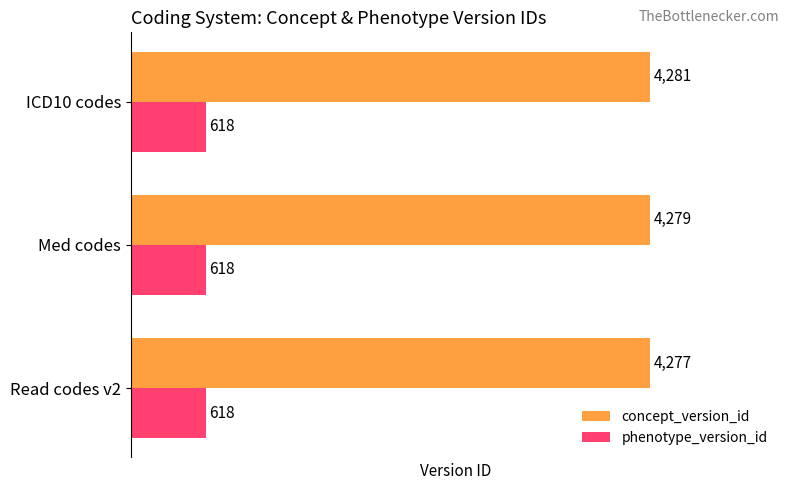

Where is concept_version_id nearest to the value 4279?

Med codes